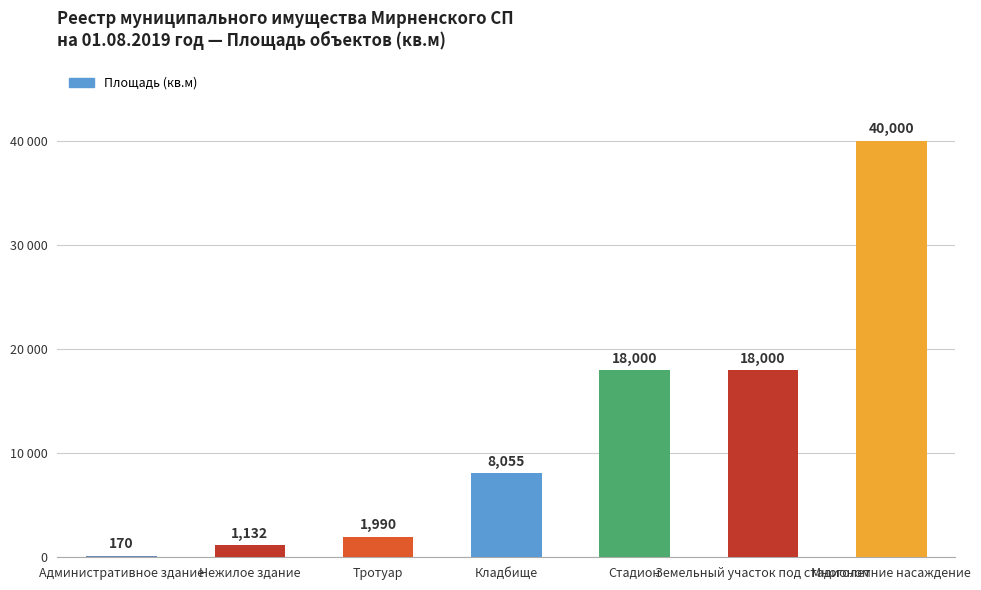

Which category has the highest value across all series?

Многолетние насаждение